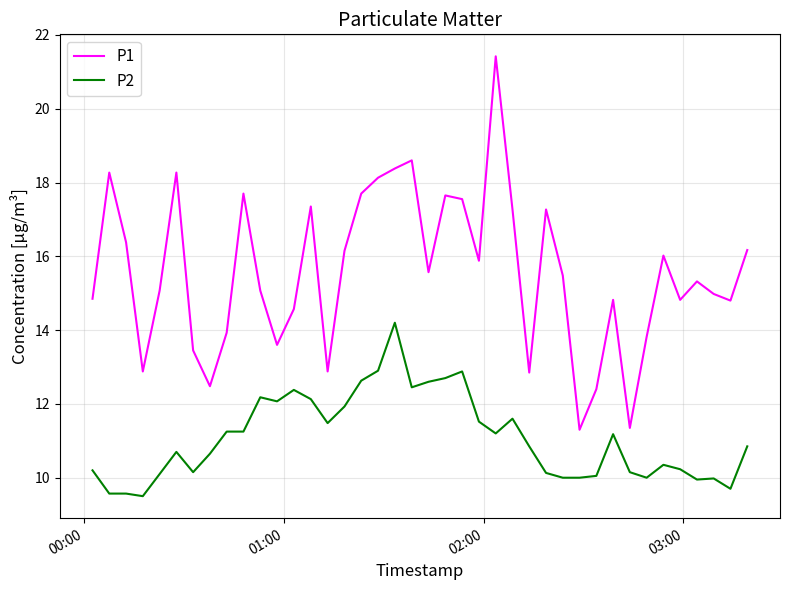

What is the maximum value shown in the chart?

21.4